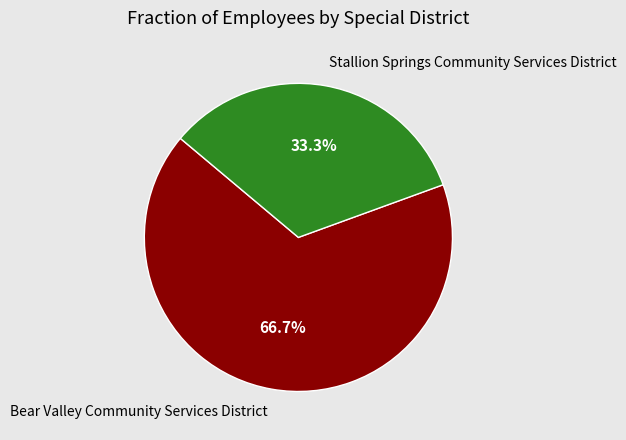

Does Stallion Springs Community Services District account for over 50% of the chart?

No